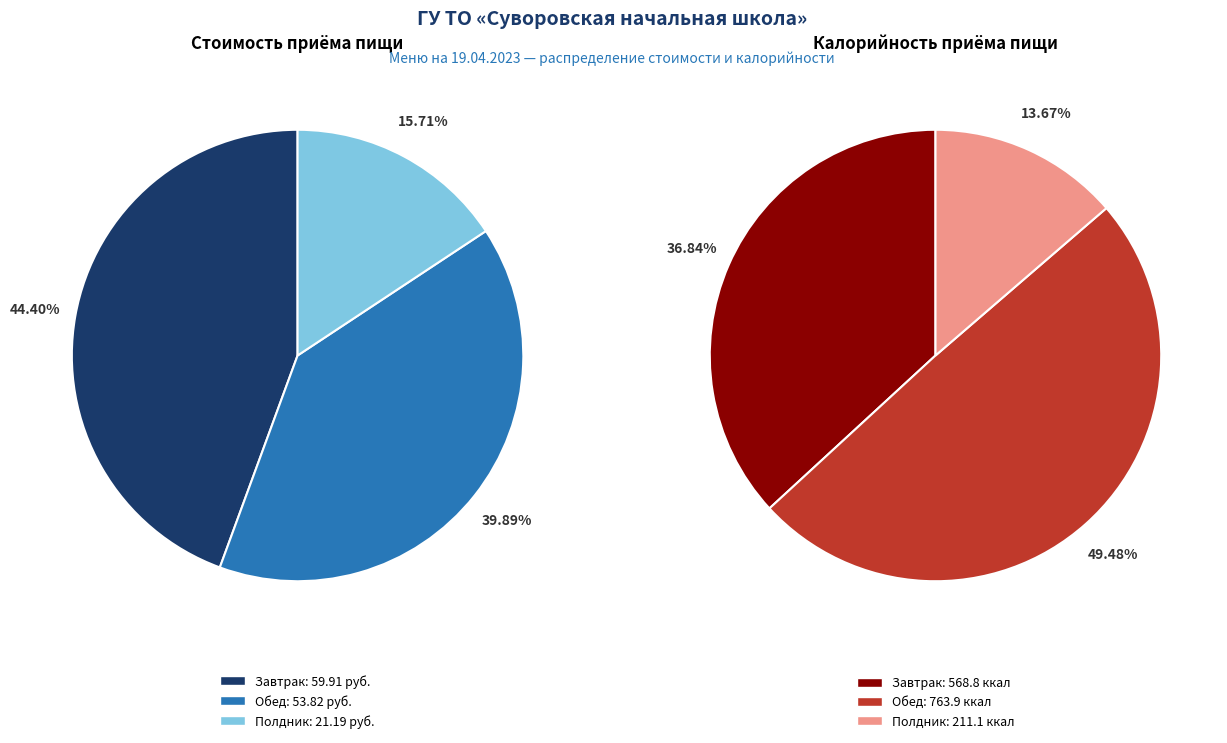

Is Завтрак the majority of the pie?

No